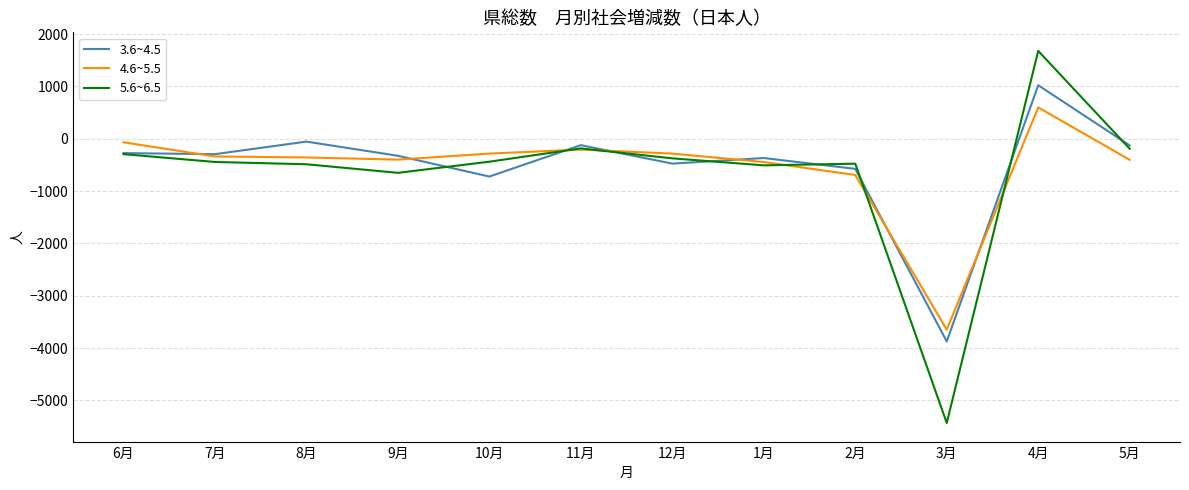

Which category has the highest value across all series?

4月